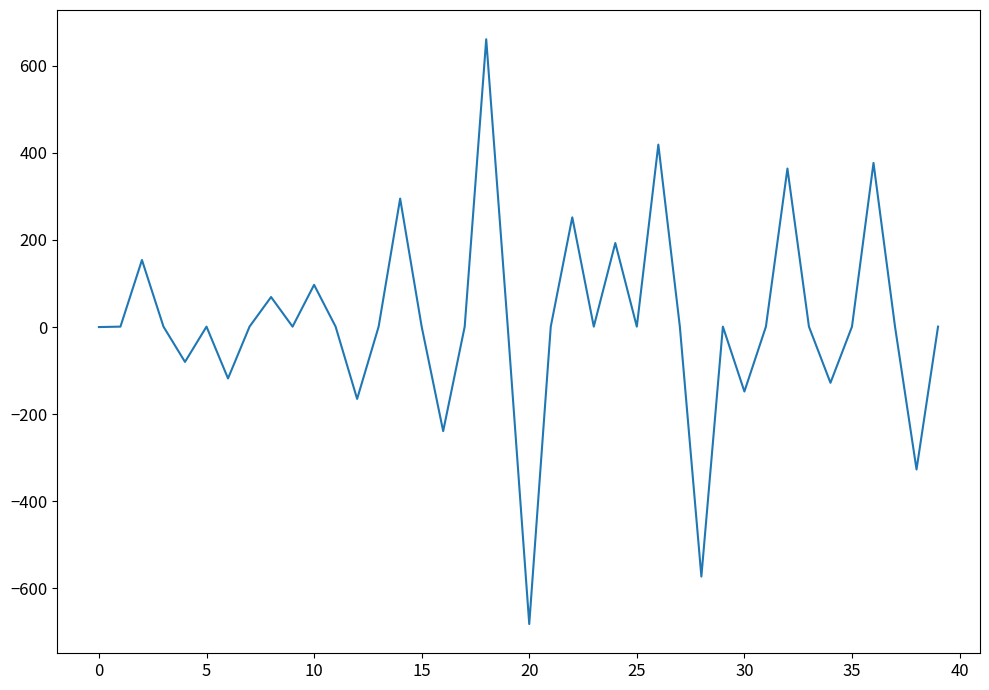

Is this an area chart (filled region under the line)?

No